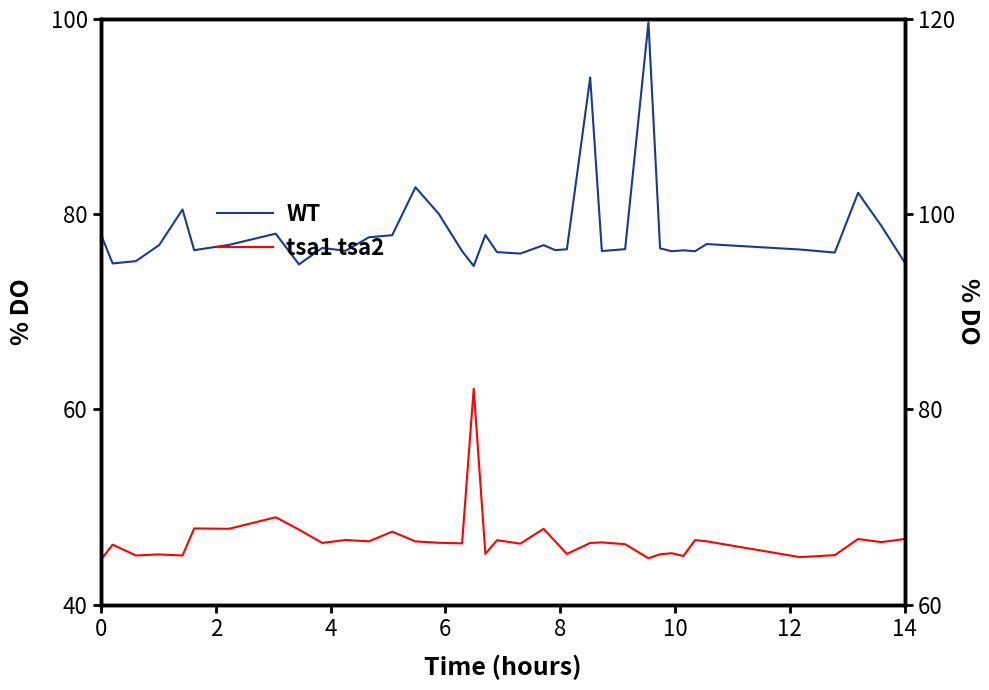

Reading right to left, extract all data points from this chart.

WT: 75.1	78.8	82.2	76.1	76.4	76.9	76.2	76.3	76.2	76.5	99.7	76.4	76.2	94.0	76.4	76.3	76.8	76.0	76.1	77.9	74.7	76.2	80.0	82.8	77.9	77.6	76.2	76.6	74.9	78.0	76.9	76.3	80.5	76.8	75.2	75.0	77.9
tsa1 tsa2: 46.7	46.4	46.7	45.1	44.9	46.5	46.6	45.0	45.3	45.2	44.8	46.2	46.4	46.3	45.2	46.5	47.8	46.2	46.6	45.2	62.1	46.3	46.3	46.5	47.5	46.5	46.6	46.3	47.7	49.0	47.8	47.8	45.0	45.1	45.0	46.2	44.6